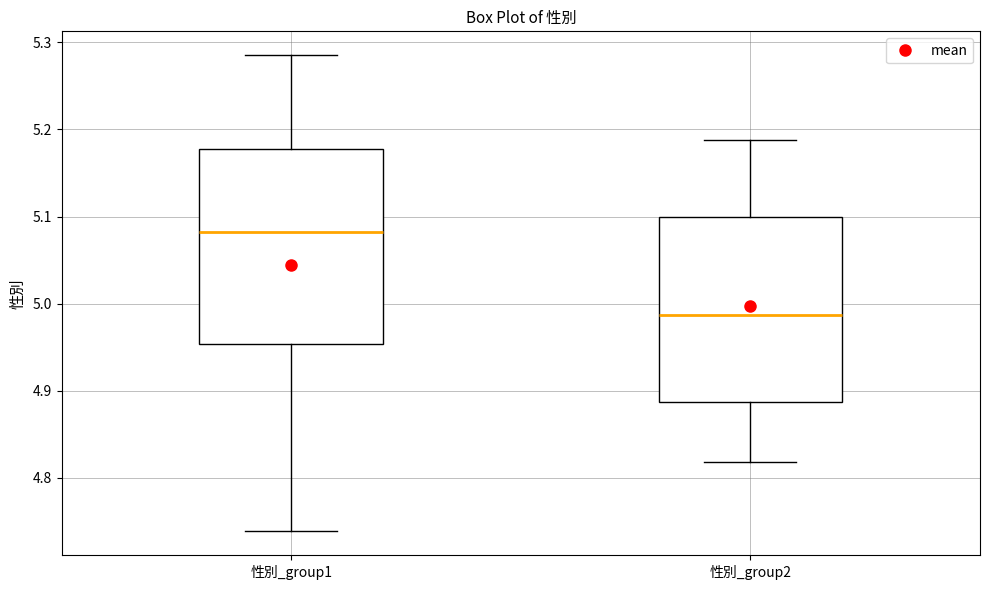

Reading left to right, transcribe this box plot: for each box, give where its median line is, the range the box spans, and where its two whiskers end, as read against the y-axis. The values are not printed on the chart, so give them approximately, as read against the axis.

性別_group1: median 5.08, box 4.95 to 5.18, whiskers 4.74 to 5.29
性別_group2: median 4.99, box 4.89 to 5.10, whiskers 4.82 to 5.19